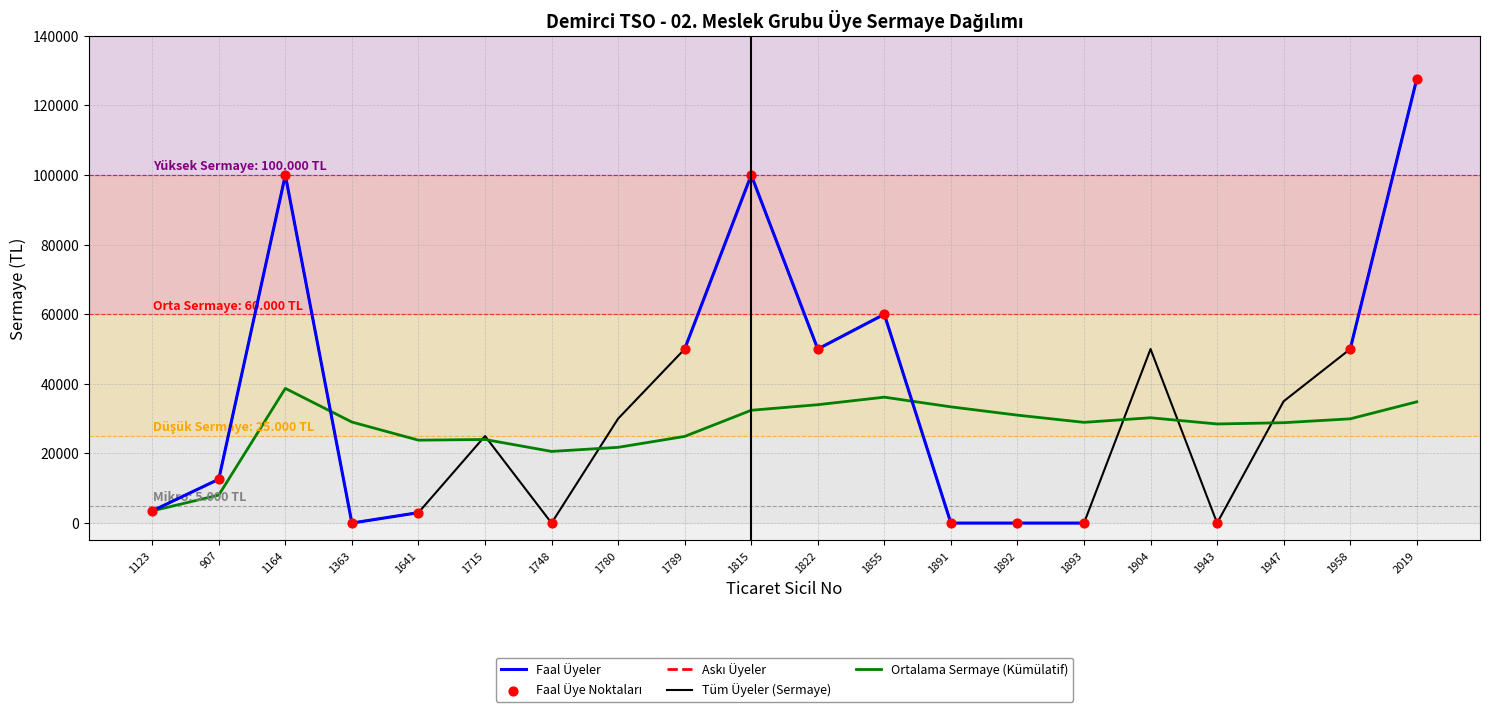

Which series has the largest total across all categories?

Tüm Üyeler (Sermaye)